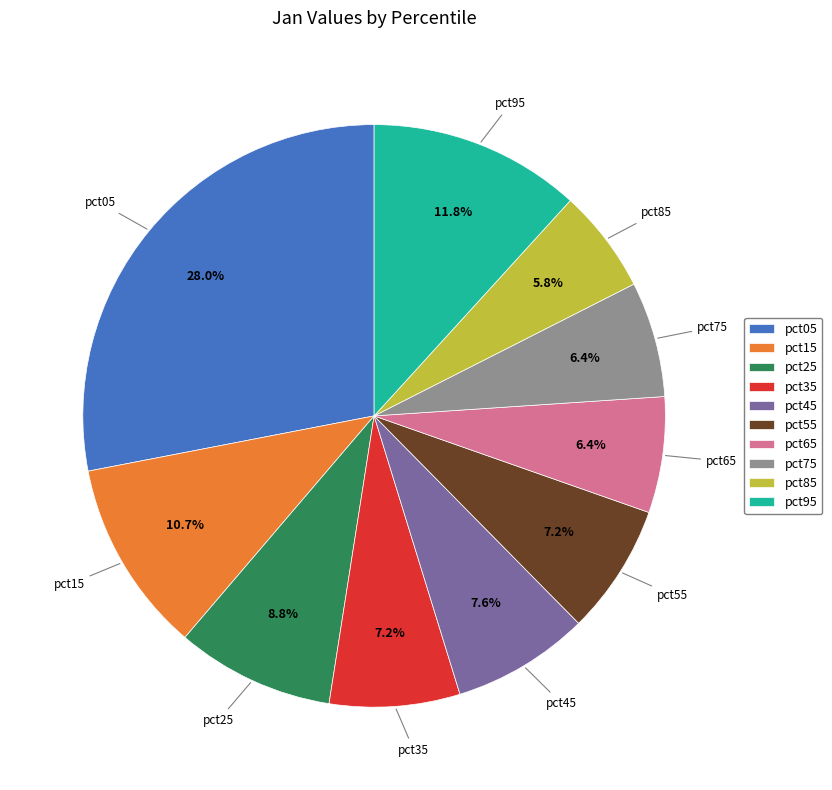

What portion of the pie excludes pct75?

93.6%